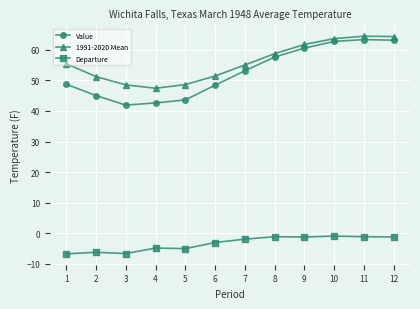

What is the difference between the maximum and minimum values in the 1991-2020 Mean series?

17.0